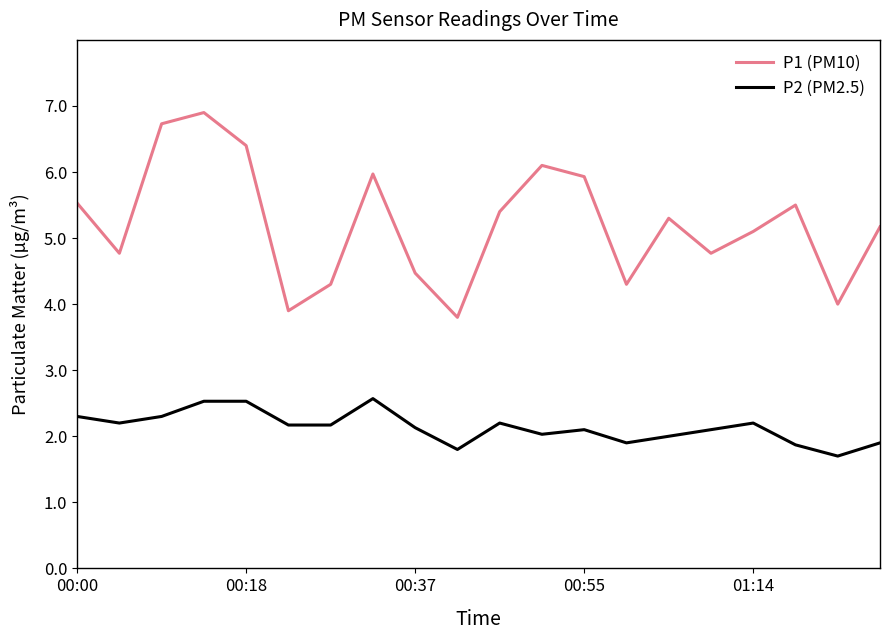

What is the difference between the maximum and minimum values in the P2 (PM2.5) series?

0.9